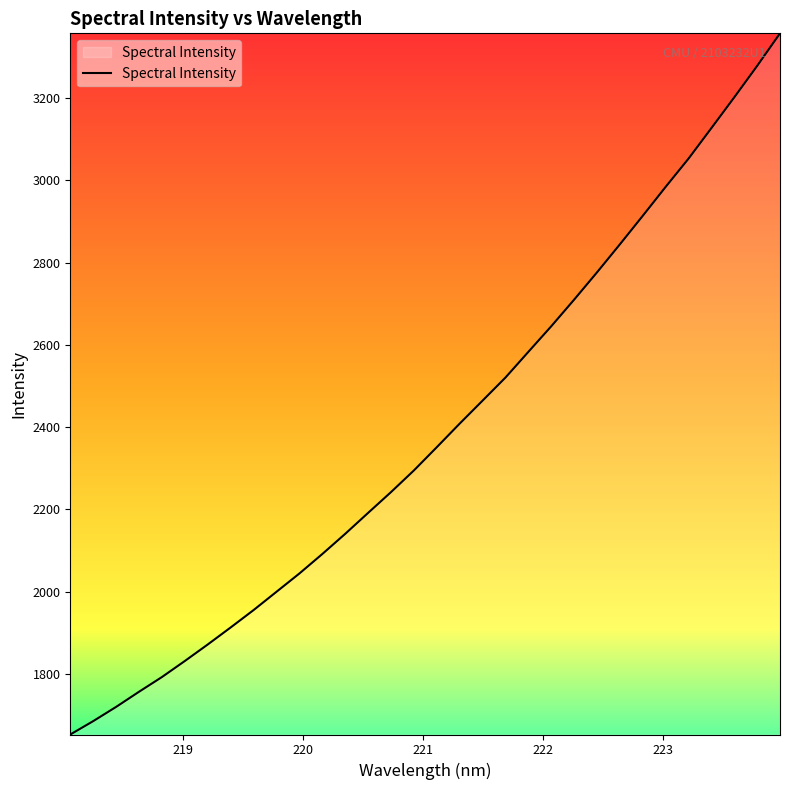

What is the greatest value displayed?

3357.8